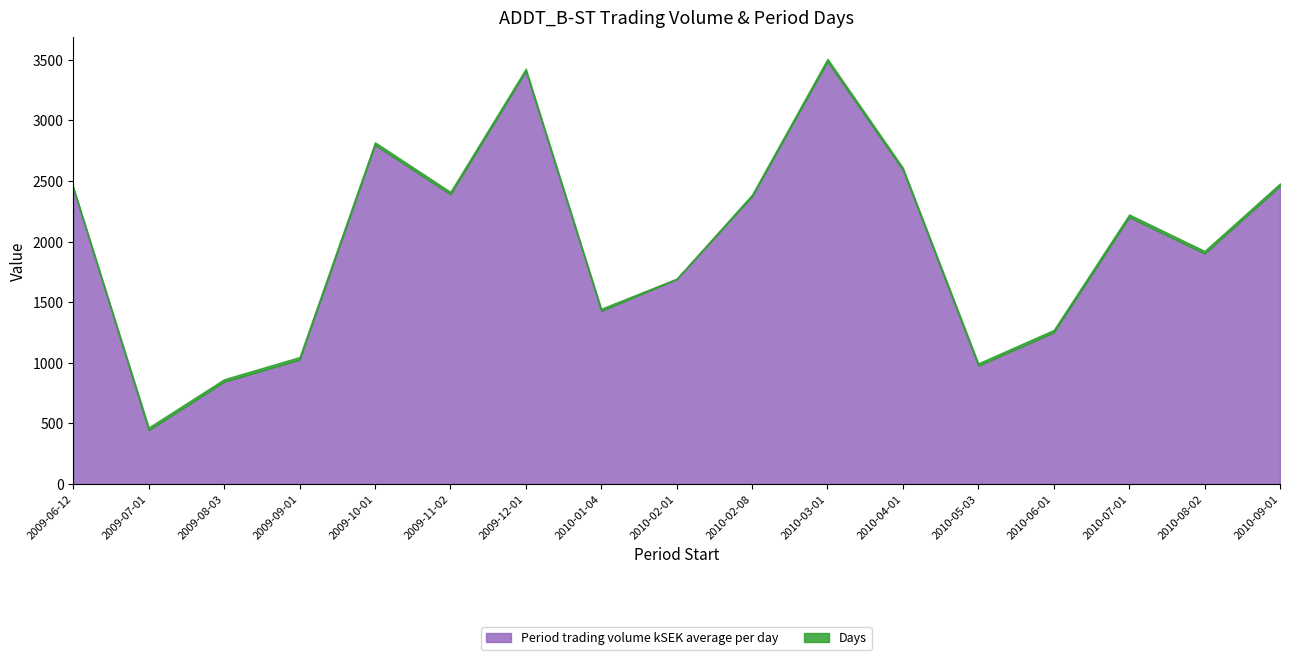

What is the difference between the Period trading volume kSEK average per day values at 2010-02-08 and 2009-12-01?

1032.9